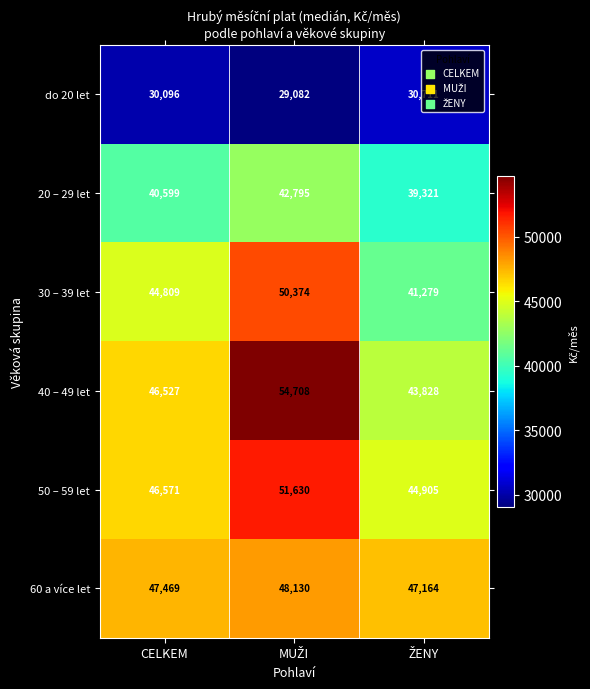

Where is 50 – 59 let nearest to the value 48267?

CELKEM